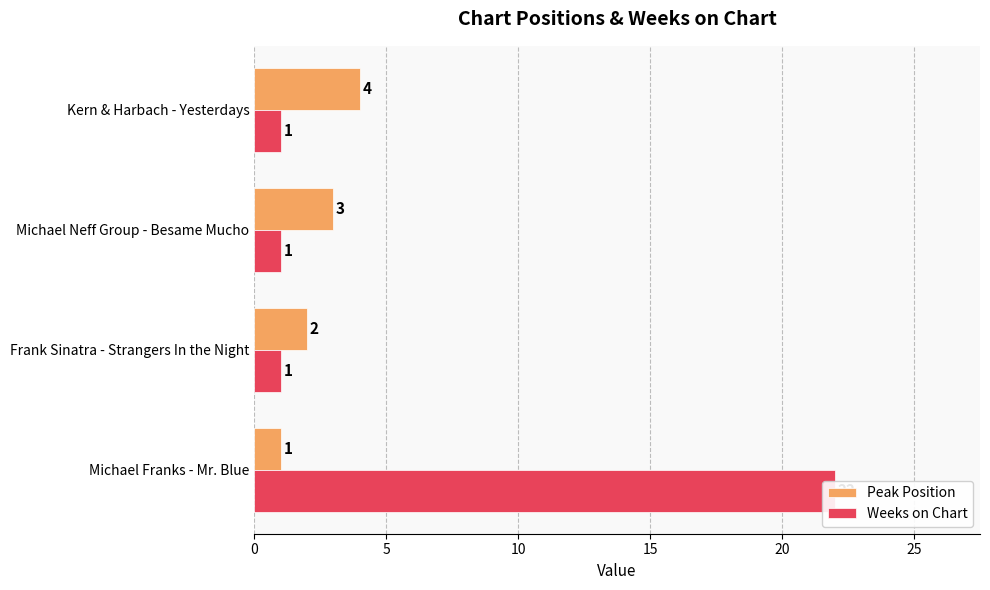

The value of Weeks on Chart at Kern & Harbach - Yesterdays is 1. True or false?

False